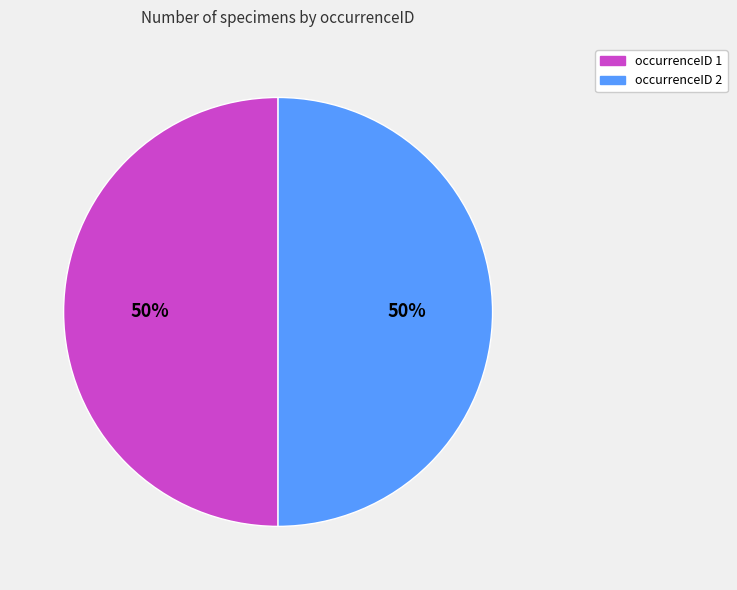

To the nearest percent, what is the average slice percentage?

50%